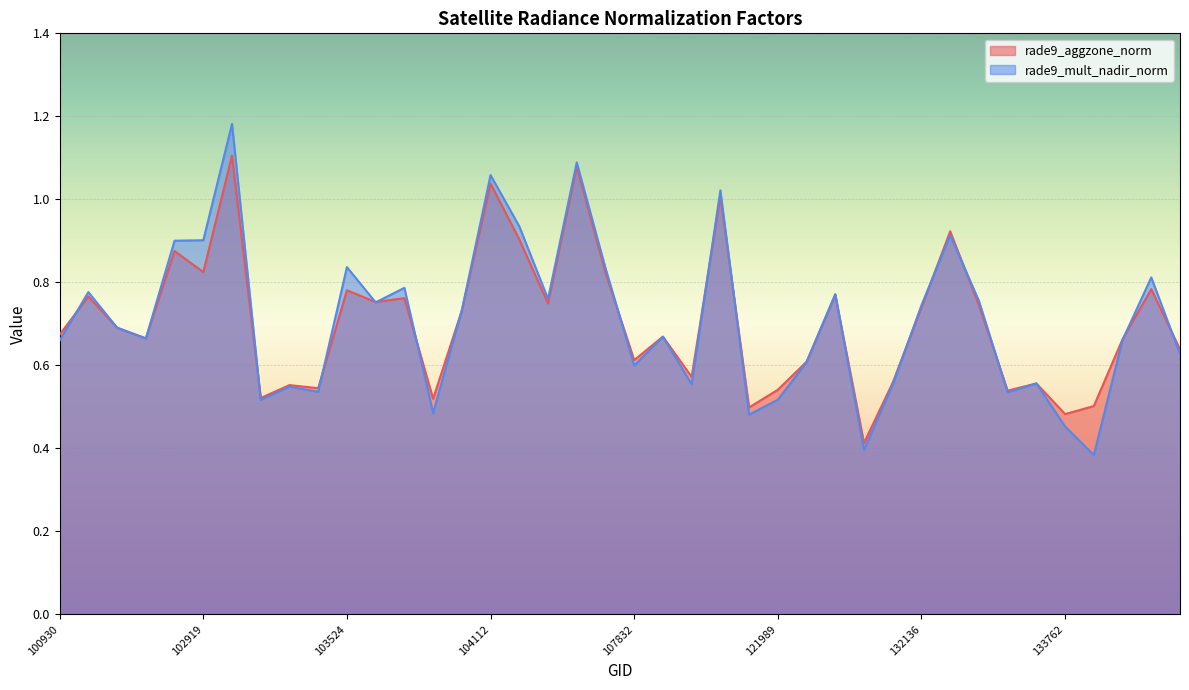

What is the average value of the rade9_aggzone_norm series?

0.7